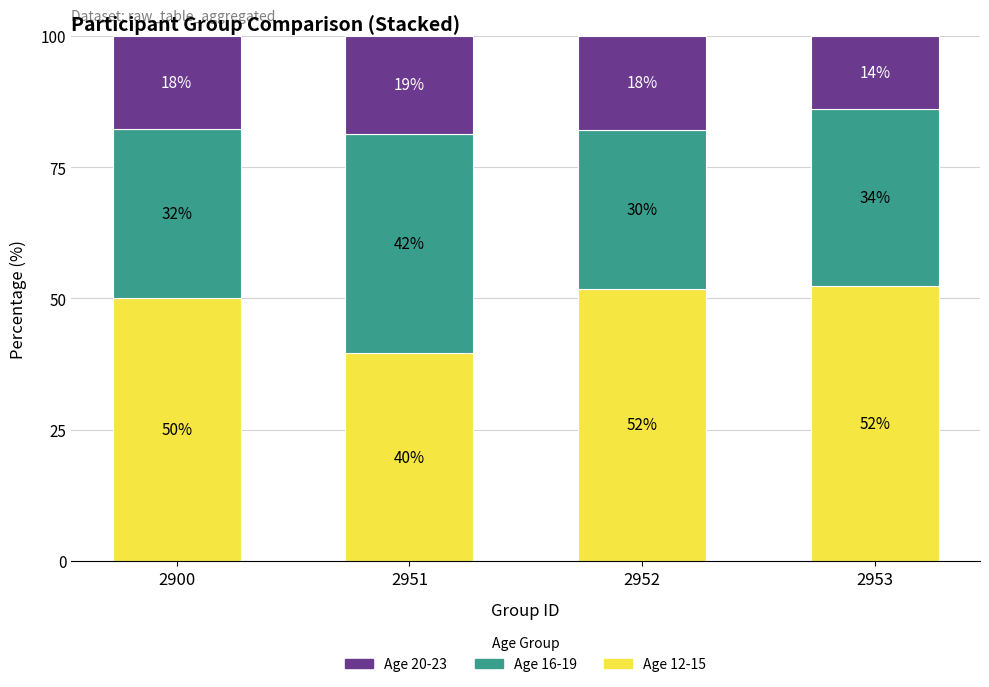

What are all the series names shown in the legend?

Age 20-23, Age 16-19, Age 12-15